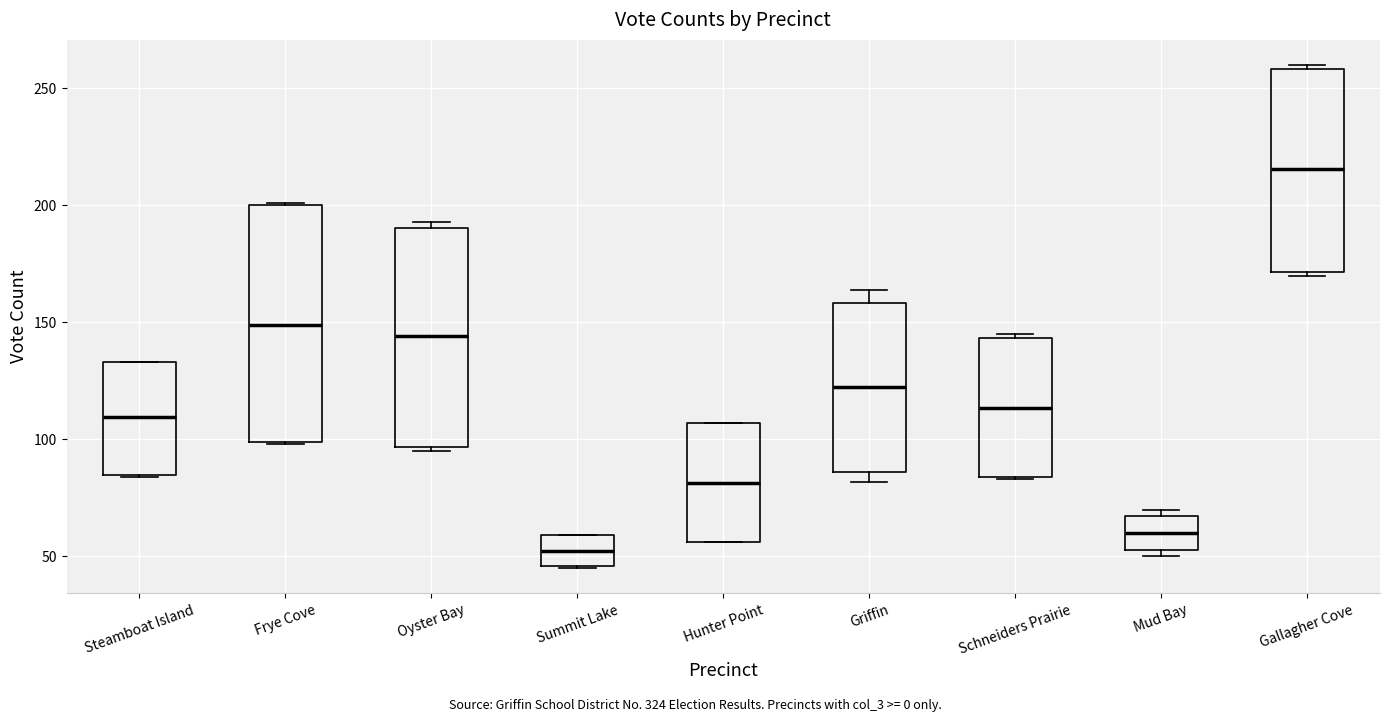

Reading left to right, transcribe this box plot: for each box, give where its median line is, the range the box spans, and where its two whiskers end, as read against the y-axis. The values are not printed on the chart, so give them approximately, as read against the axis.

Steamboat Island: median 110, box 85 to 135, whiskers 85 to 135
Frye Cove: median 150, box 100 to 200, whiskers 100 to 200
Oyster Bay: median 145, box 95 to 190, whiskers 95 (just below the box's lower edge) to 195
Summit Lake: median 55, box 45 to 60, whiskers 45 to 60
Hunter Point: median 80, box 55 to 105, whiskers 55 to 105
Griffin: median 125, box 85 to 160, whiskers 80 to 165
Schneiders Prairie: median 115, box 85 to 145, whiskers 85 to 145 (just above the box's upper edge)
Mud Bay: median 60, box 55 to 65, whiskers 50 to 70
Gallagher Cove: median 215, box 170 to 260, whiskers 170 (just below the box's lower edge) to 260 (just above the box's upper edge)